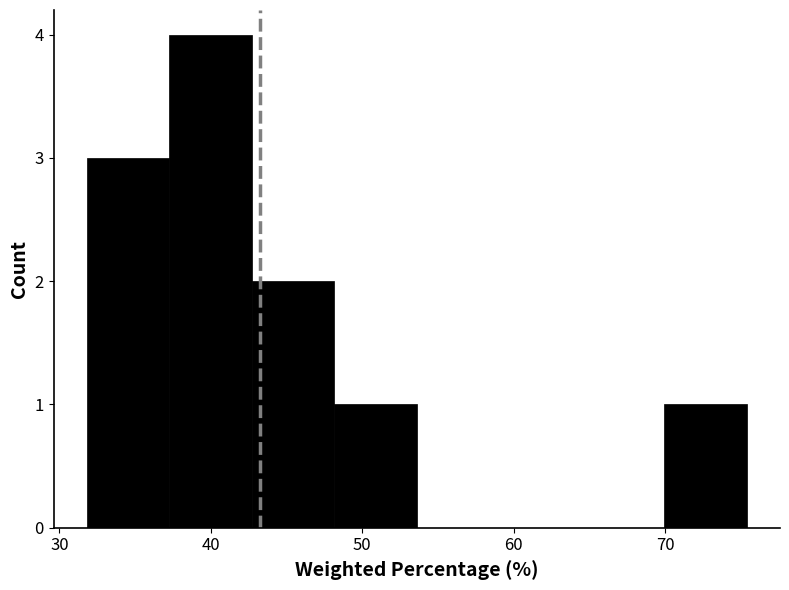

Which range on the x-axis has the tallest bar?

37 to 43